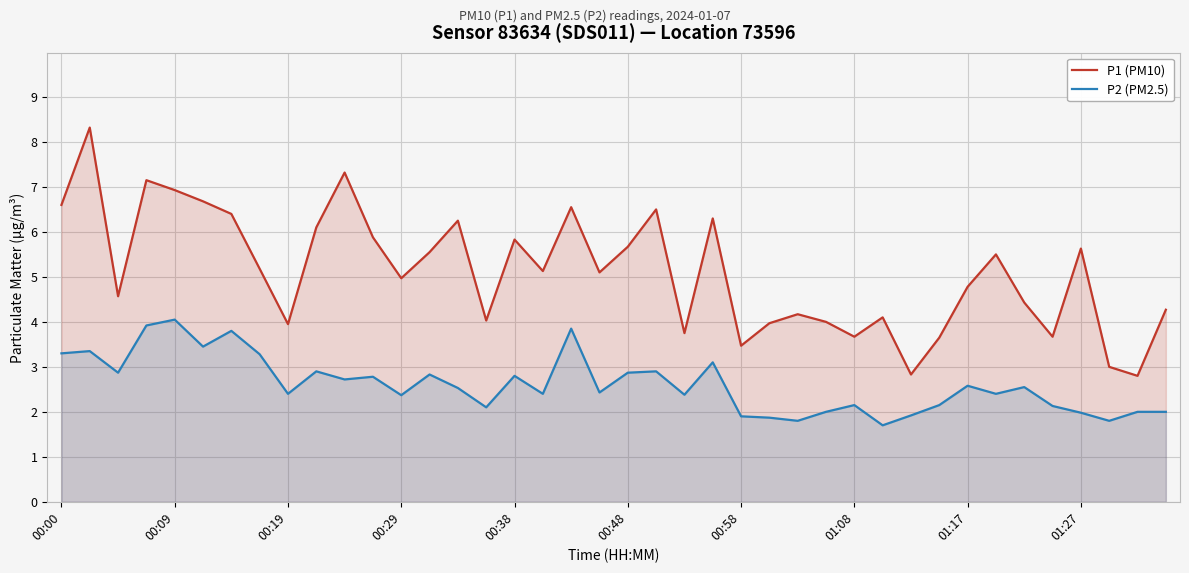

Which series has the largest total across all categories?

P1 (PM10)